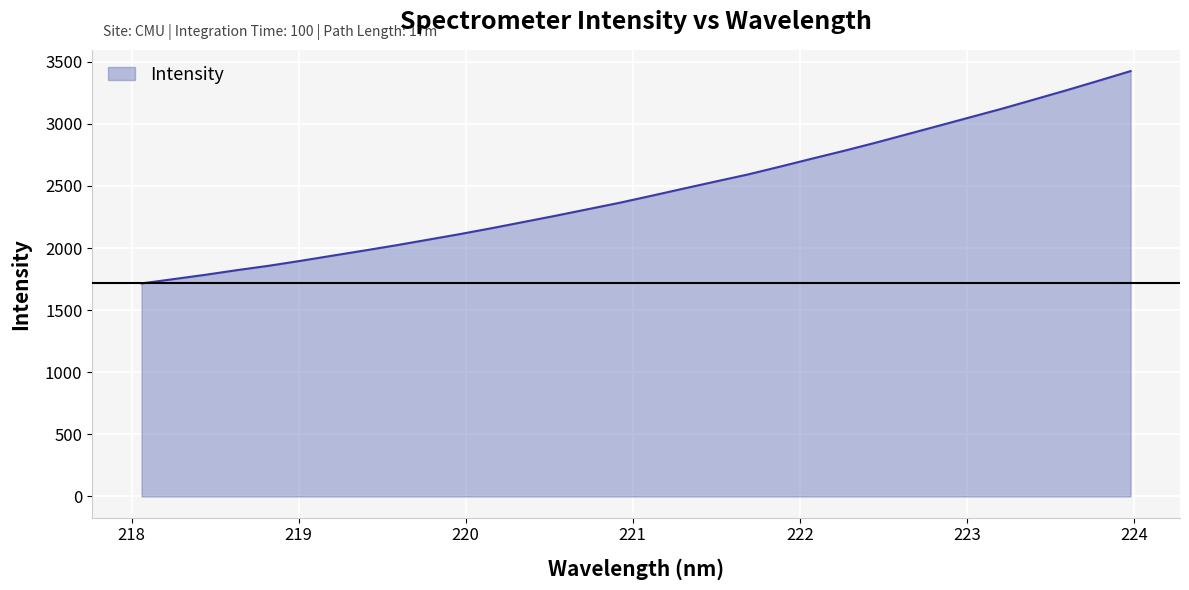

What is the smallest value displayed?

1715.4